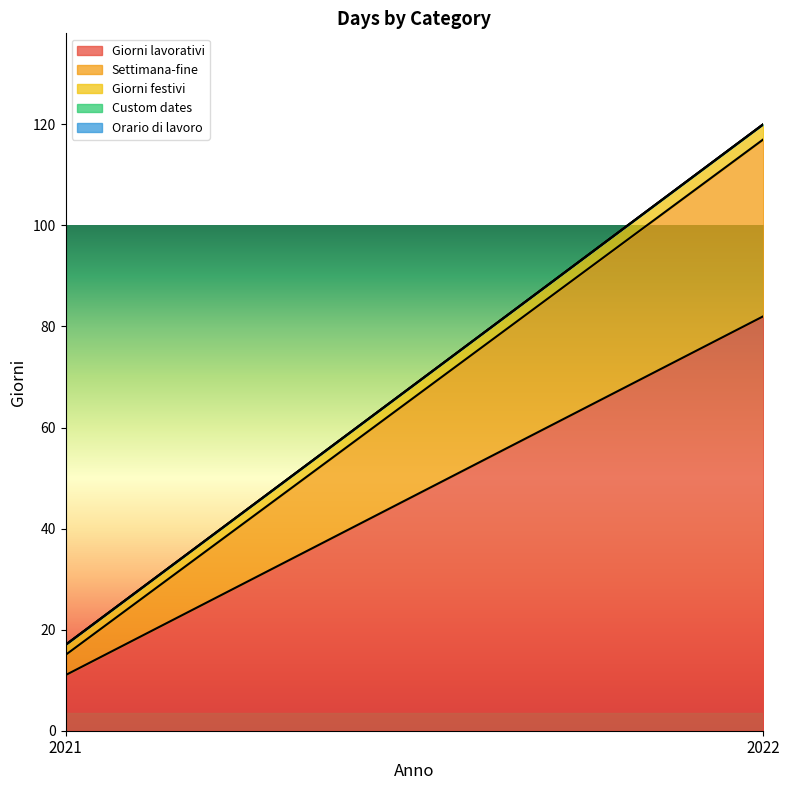

Reading left to right, transcribe all the data shown in this chart.

Giorni lavorativi: 2021=11	2022=82
Settimana-fine: 2021=4	2022=35
Giorni festivi: 2021=2	2022=3
Custom dates: 2021=0	2022=0
Orario di lavoro: 2021=0	2022=0